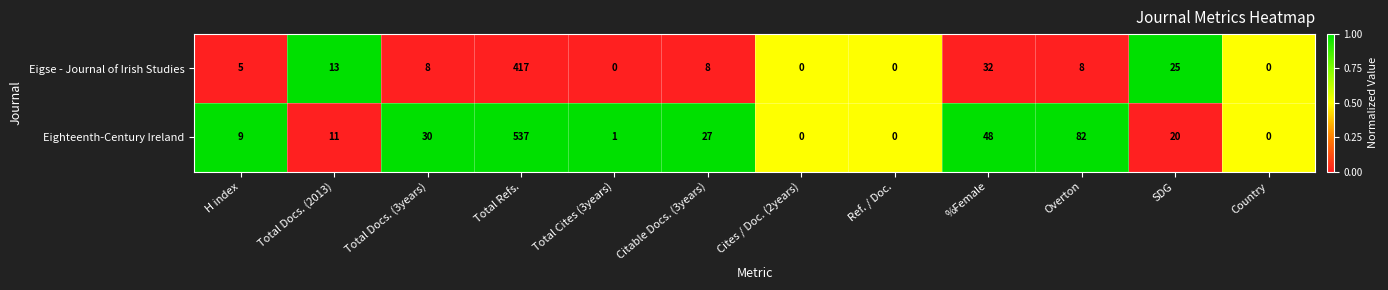

What is the sum of the Eighteenth-Century Ireland values at SDG and Overton?

102